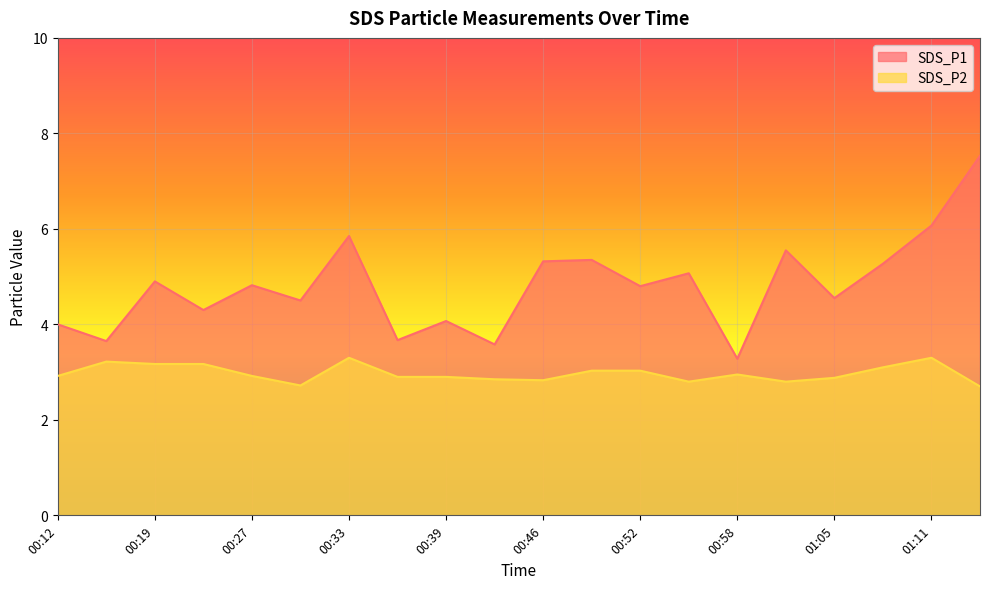

True or false: SDS_P2 and SDS_P1 intersect in this chart.

False